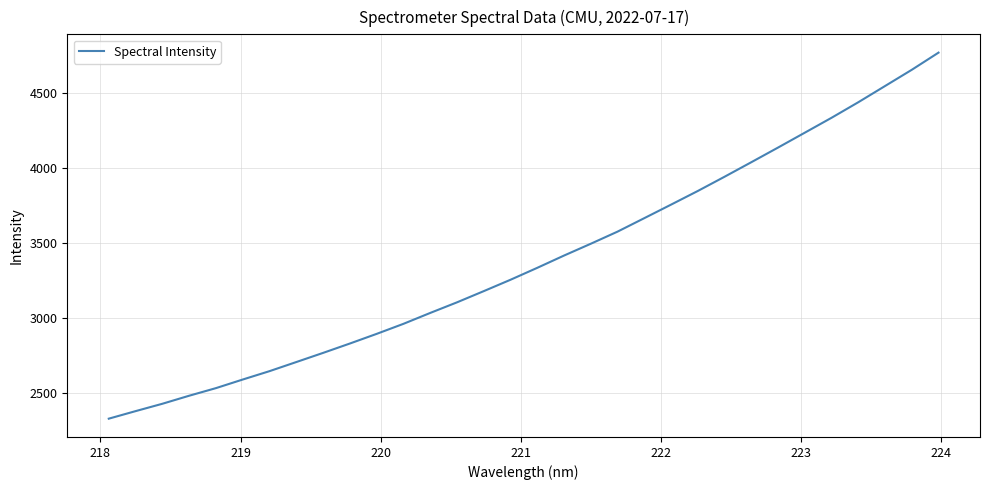

What is the minimum value shown in the chart?

2330.5